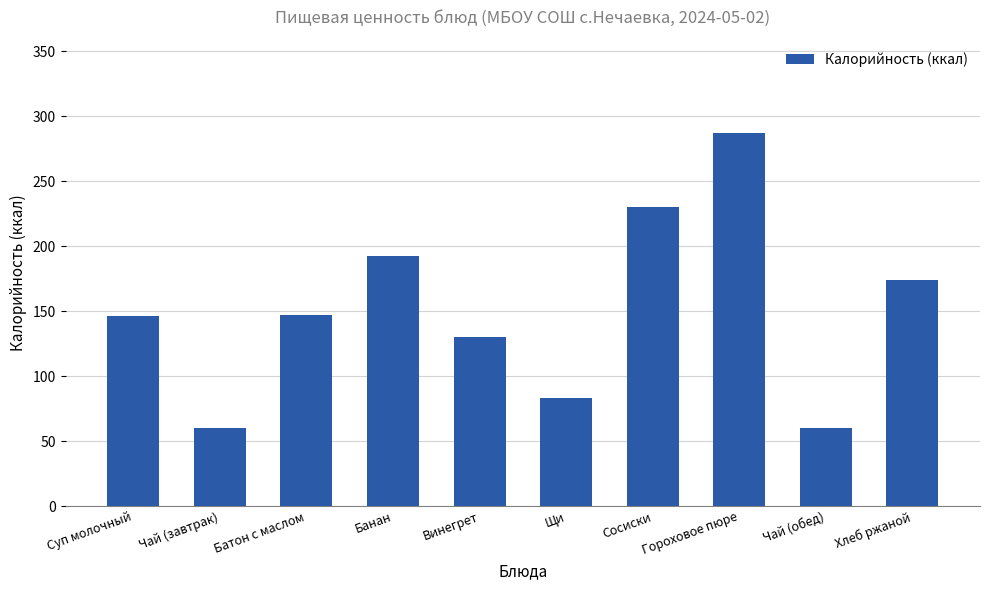

What is the average value?

151